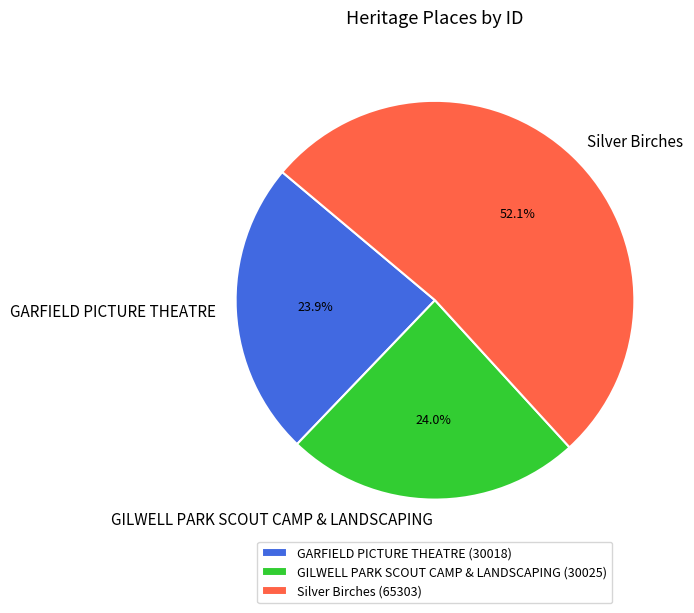

To the nearest percent, what is the difference between the largest and smallest slice percentages?

28%